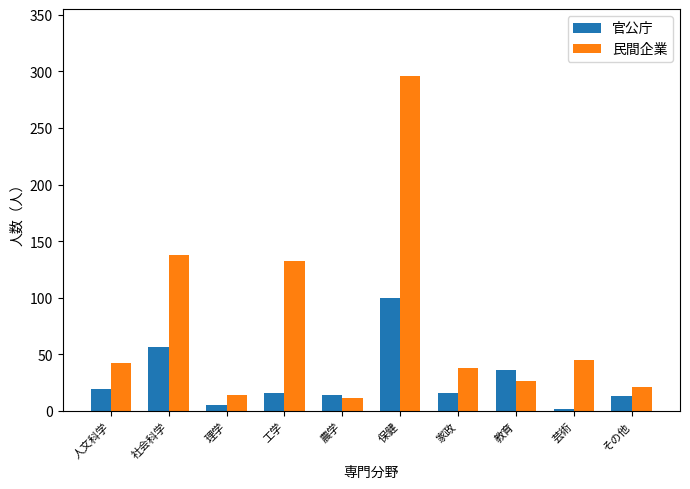

What is the label of the 4th bar from the left?

工学